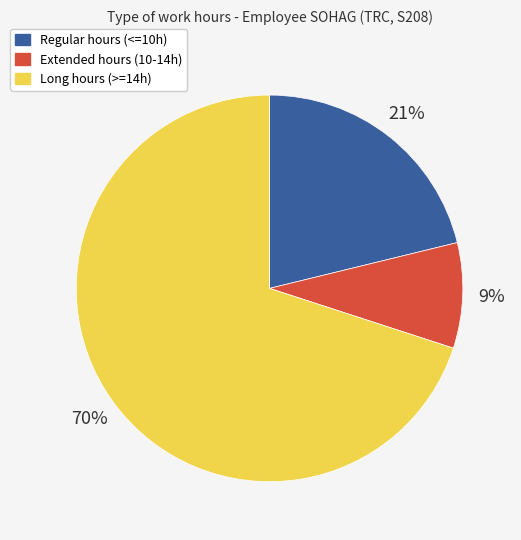

Do Regular hours (<=10h) and Long hours (>=14h) together represent more than half of the pie?

Yes